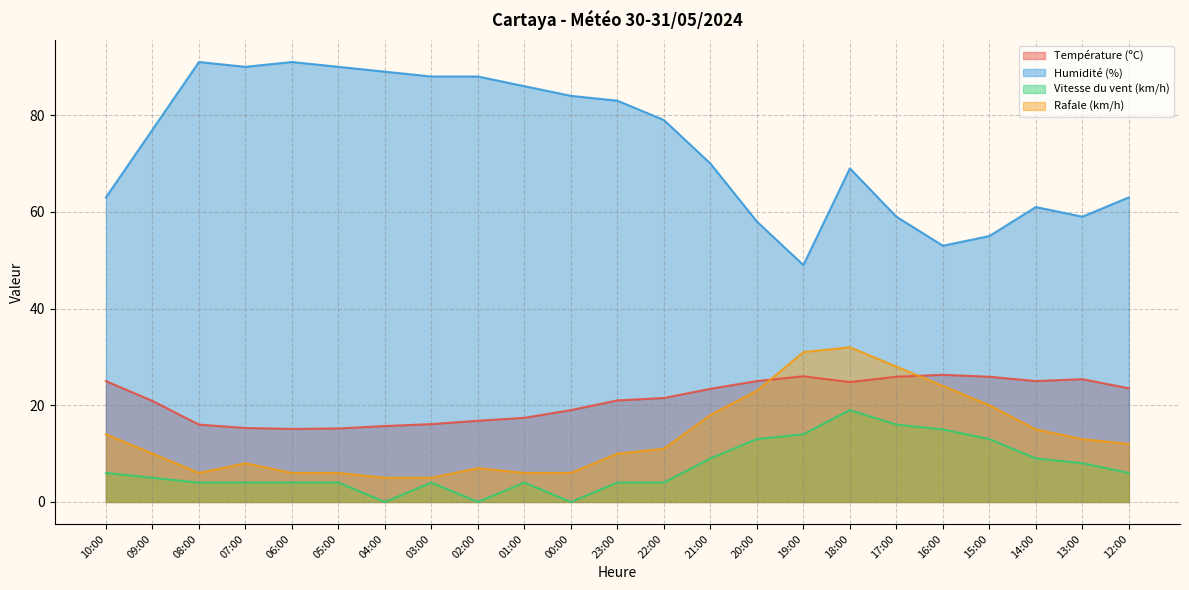

How many data points does each series have?

23